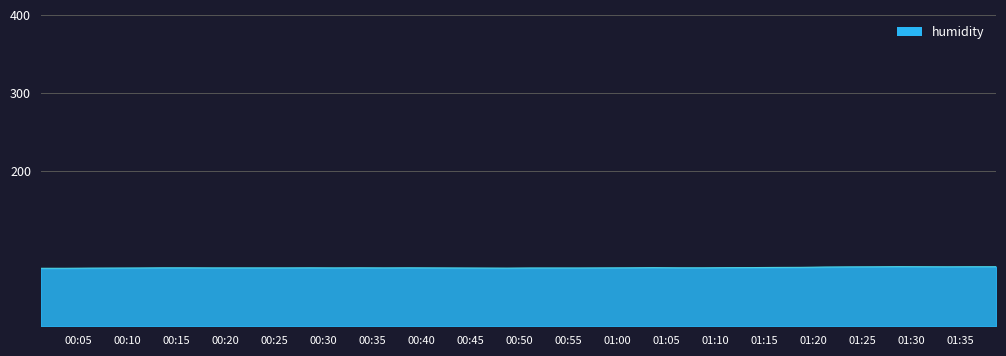

What is the smallest value displayed?

74.5